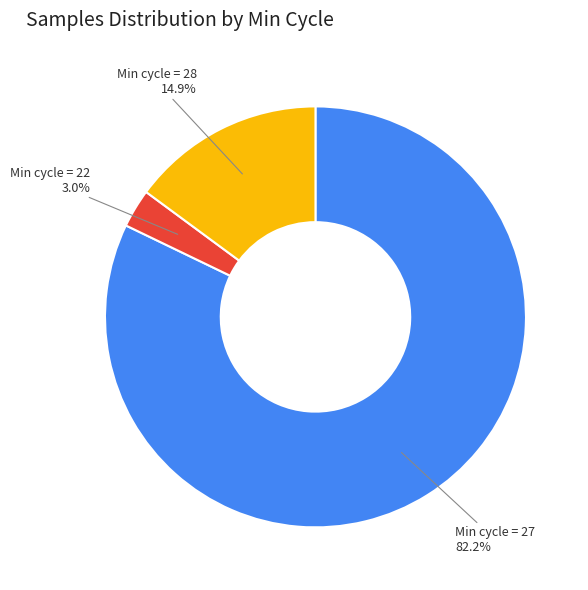

Does any single category account for the majority?

Yes